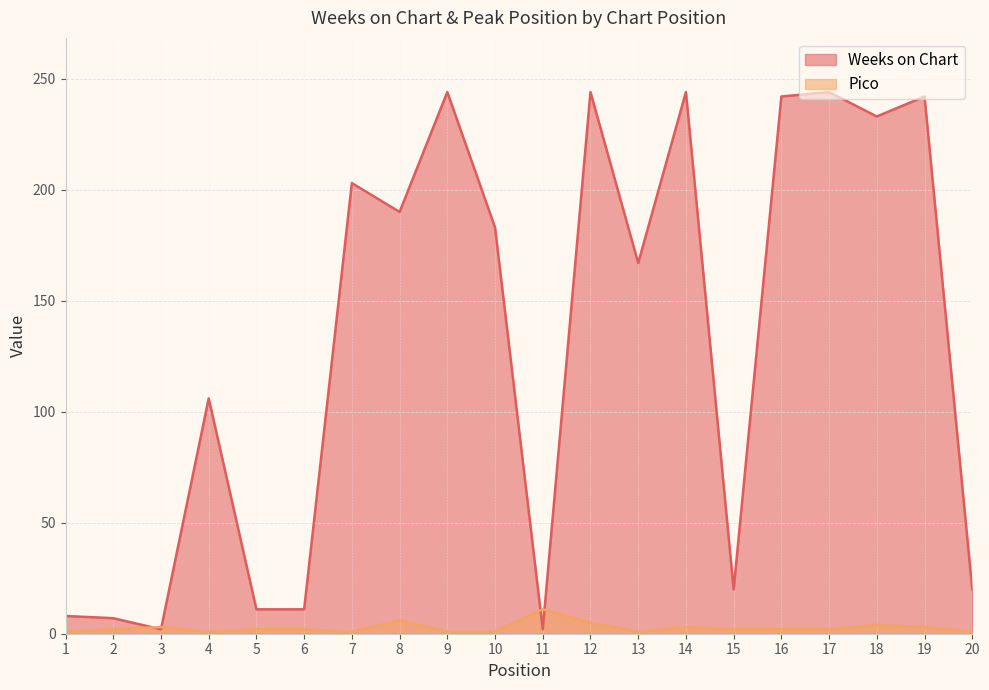

What is the difference between the Weeks on Chart values at 11 and 13?

165